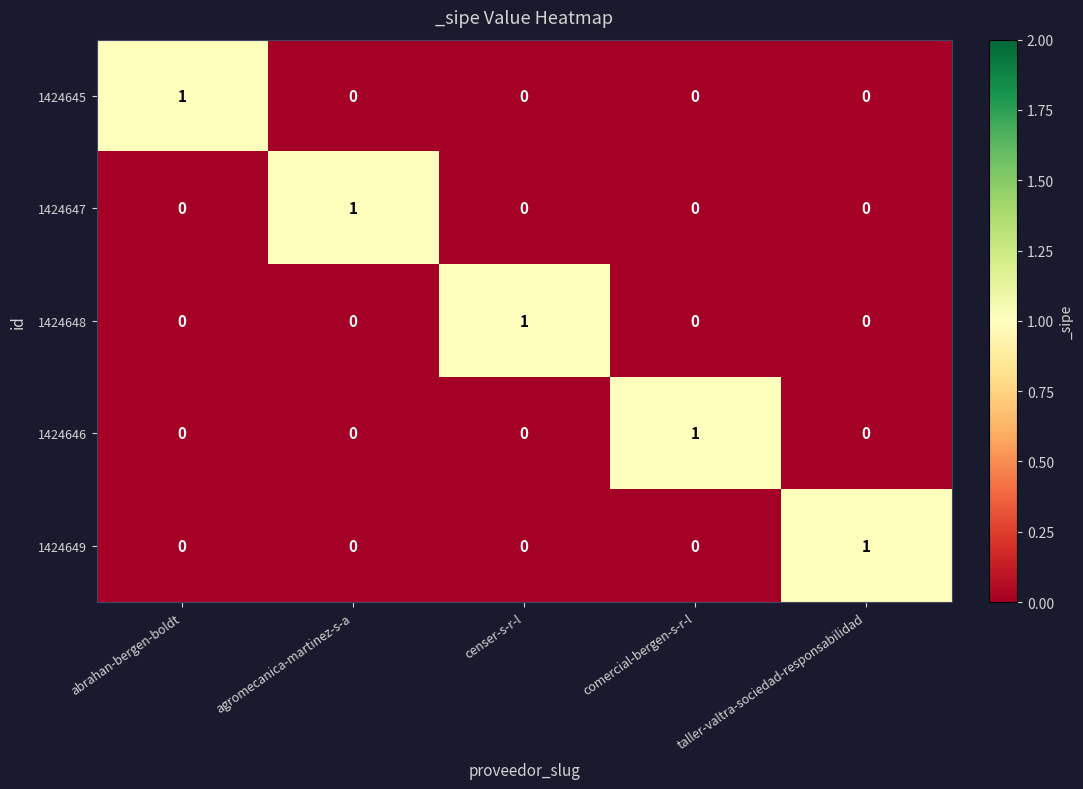

True or false: 1424648 has a value of 0 at censer-s-r-l.

False